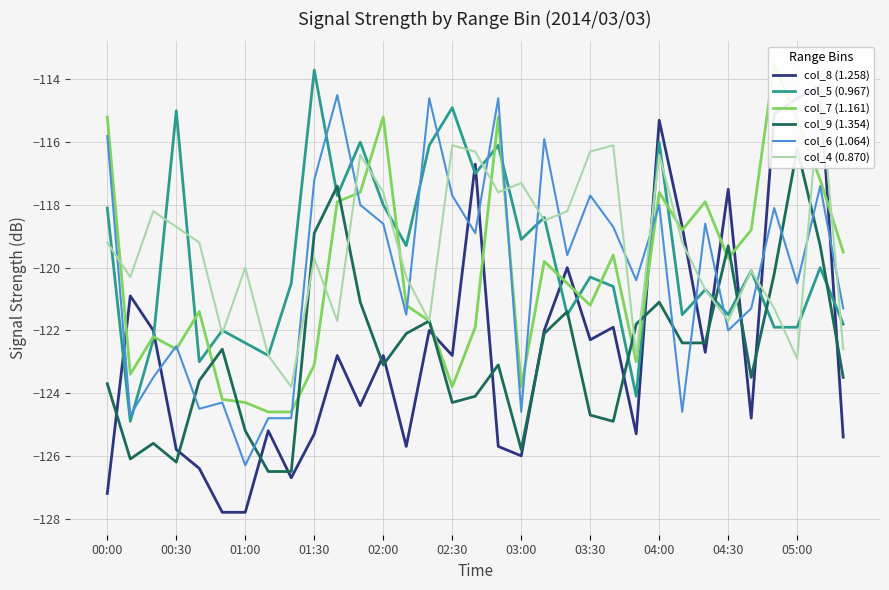

How many series are shown in this chart?

6